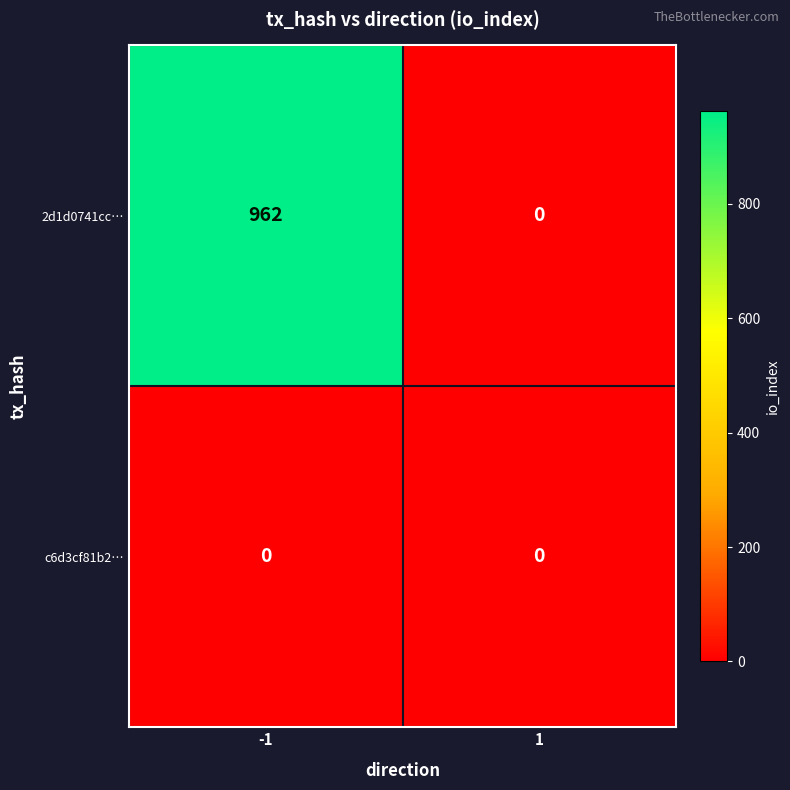

The c6d3cf81b2… series shows 0 at 1. True or false?

True